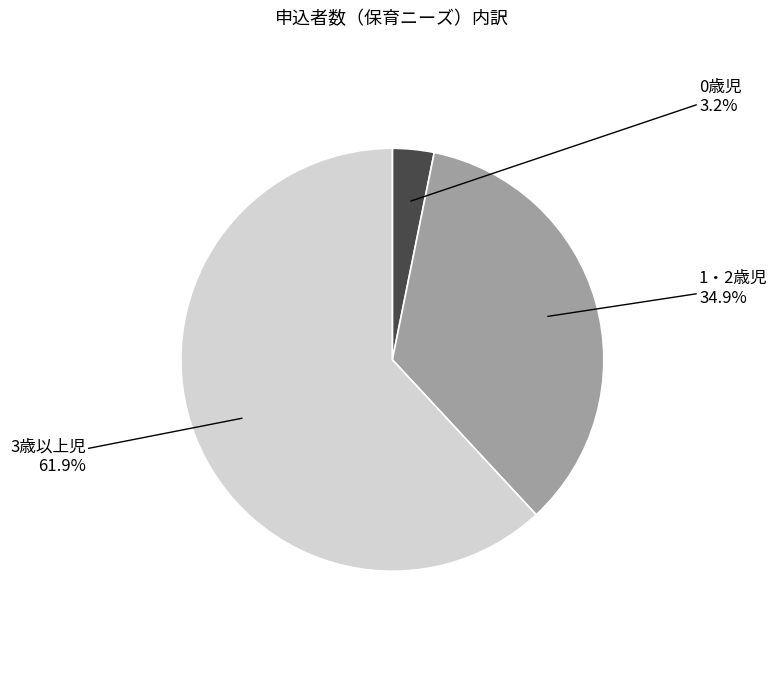

What percentage do 1・2歳児 and 0歳児 together represent?

38.1%